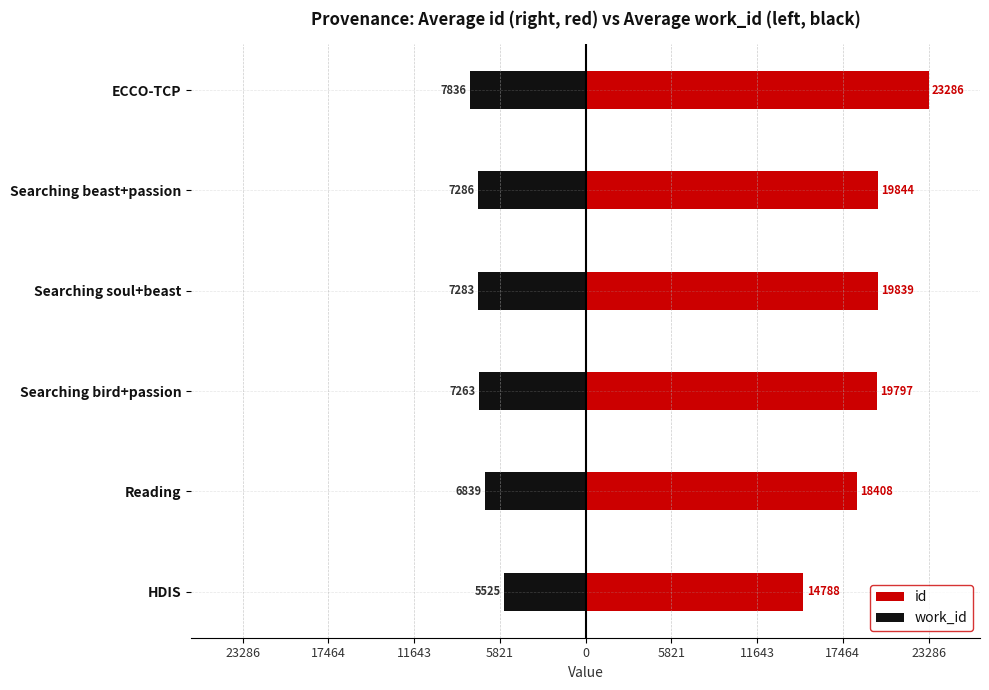

What is the sum of all work_id values?

-42032.8